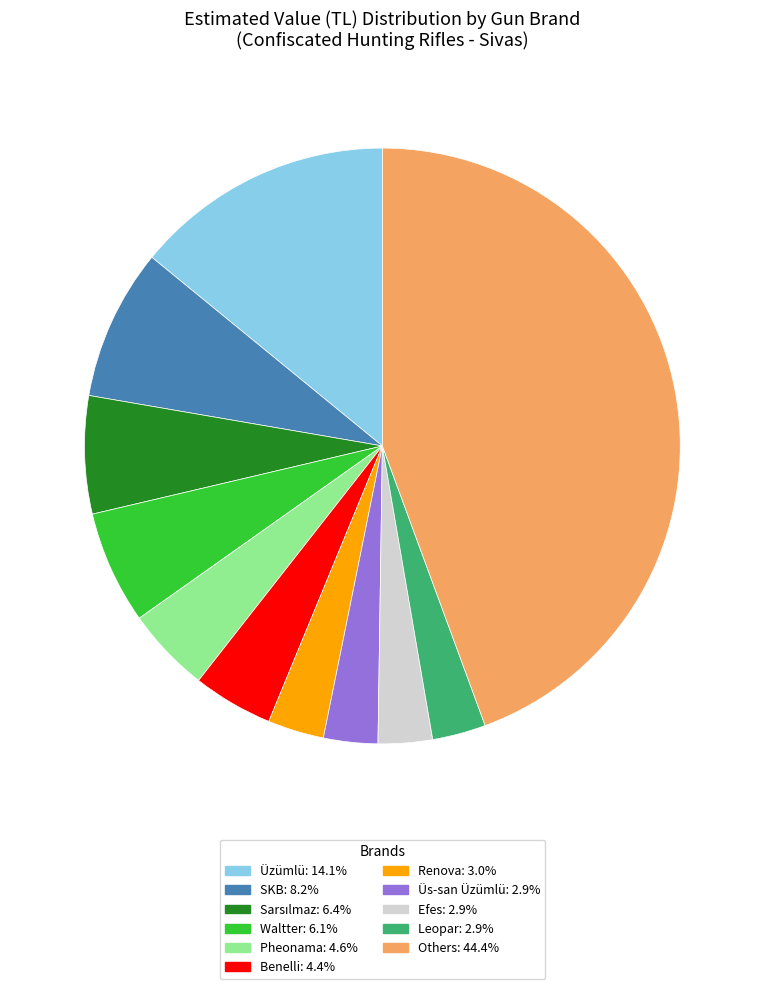

Is there a majority slice in this chart?

No